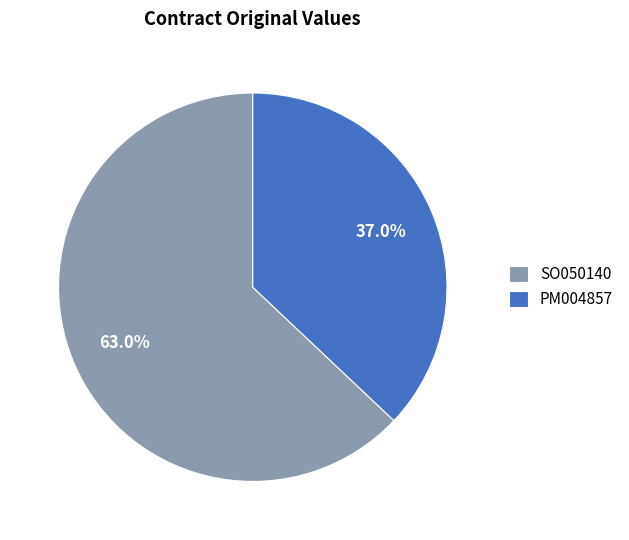

Is the sum of PM004857 and SO050140 greater than half?

Yes